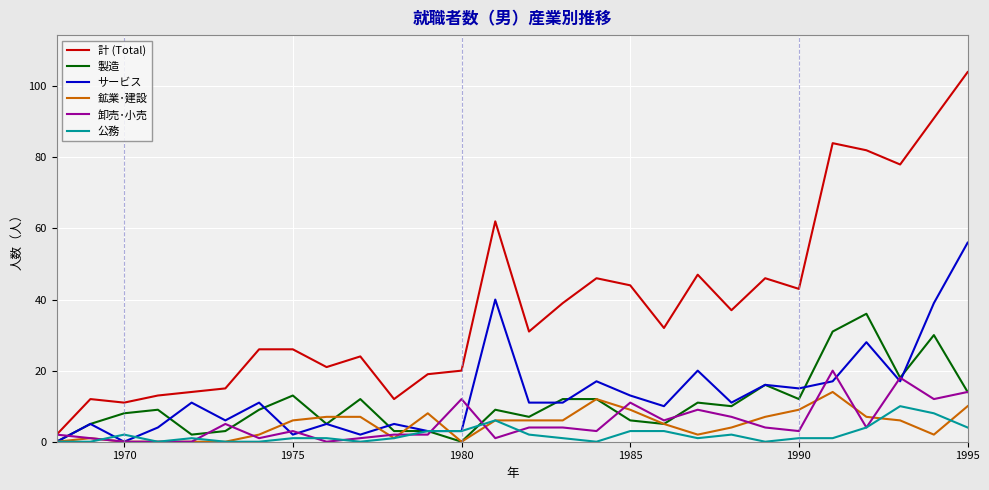

List the series in order of their peak value, lowest first.

公務, 鉱業･建設, 卸売･小売, 製造, サービス, 計 (Total)